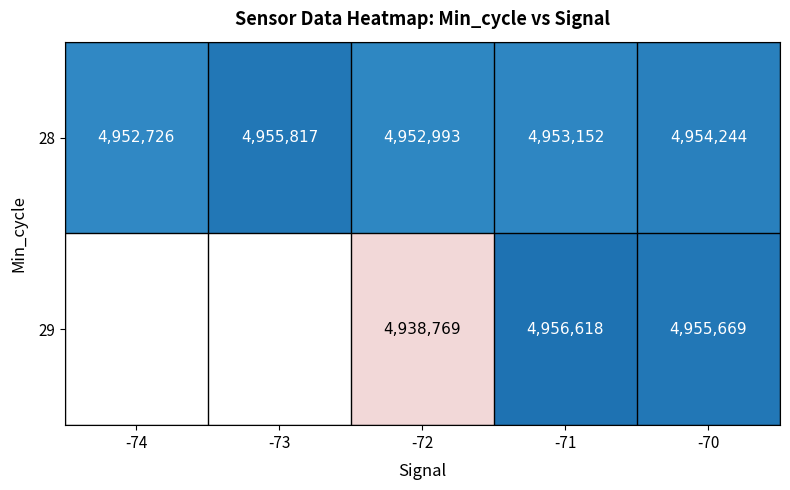

Rank the categories by 28 value from highest to lowest.

-73, -70, -71, -72, -74